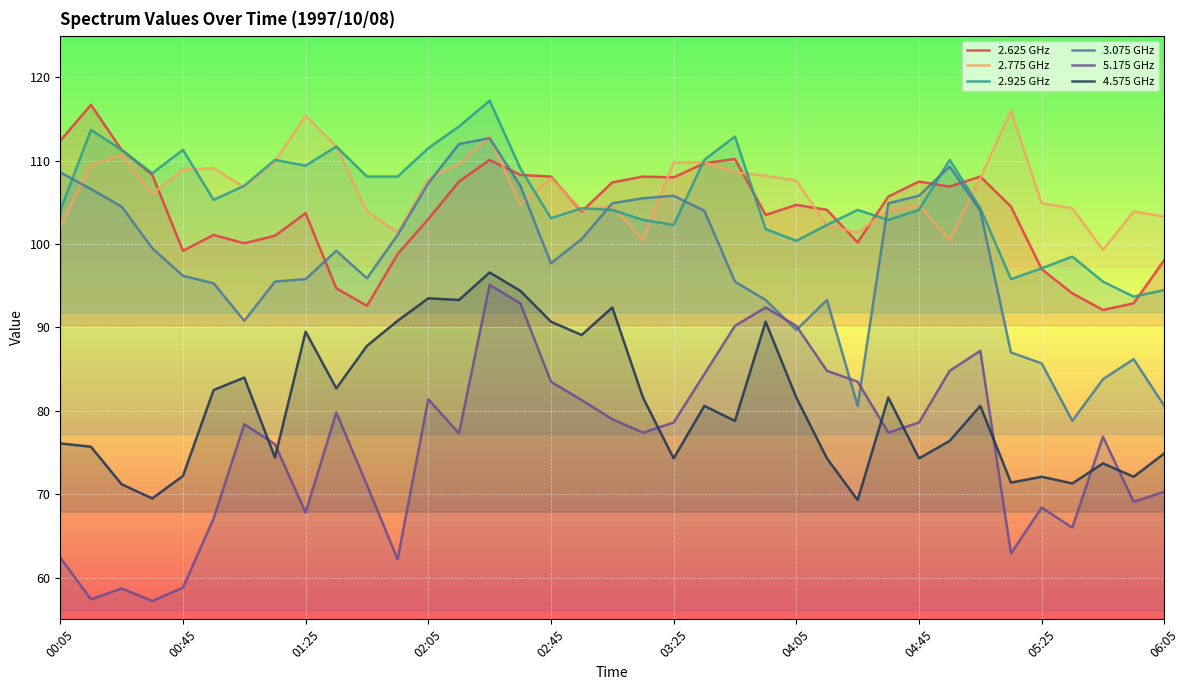

True or false: 2.625 GHz has a value of 99.2 at 00:45.

True